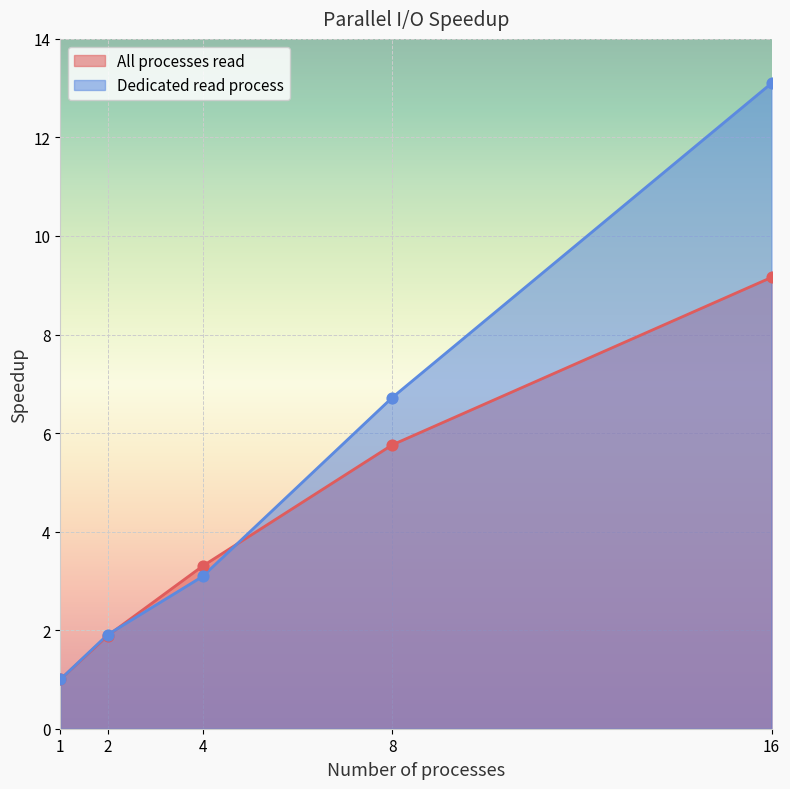

What are all the series names shown in the legend?

All processes read, Dedicated read process